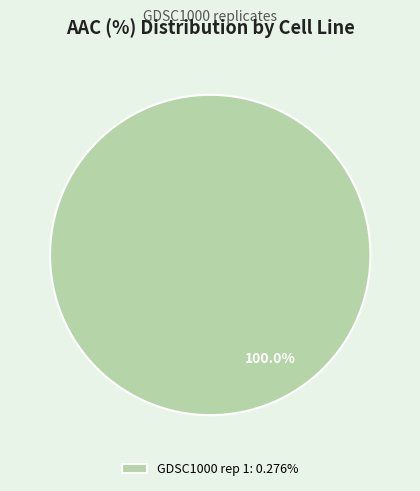

Is there a majority slice in this chart?

Yes